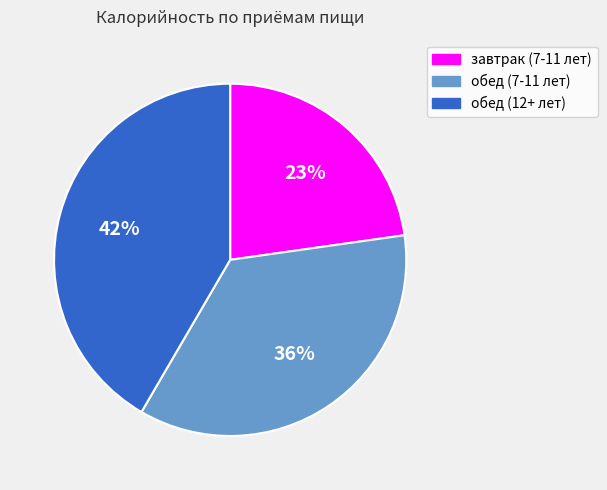

The завтрак (7-11 лет) slice represents 23% of the pie. True or false?

True